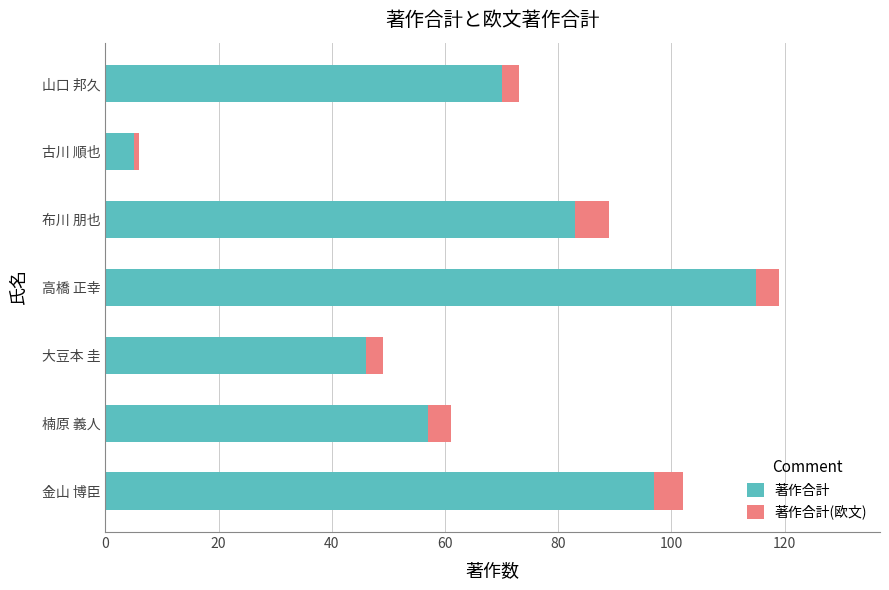

At which category is the sum across all series the highest?

高橋 正幸